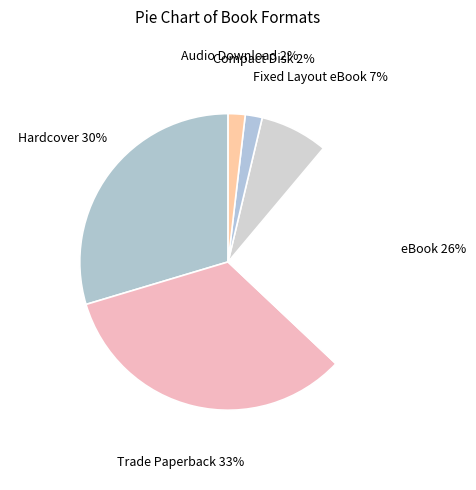

True or false: Audio Download accounts for 2% of the total.

True